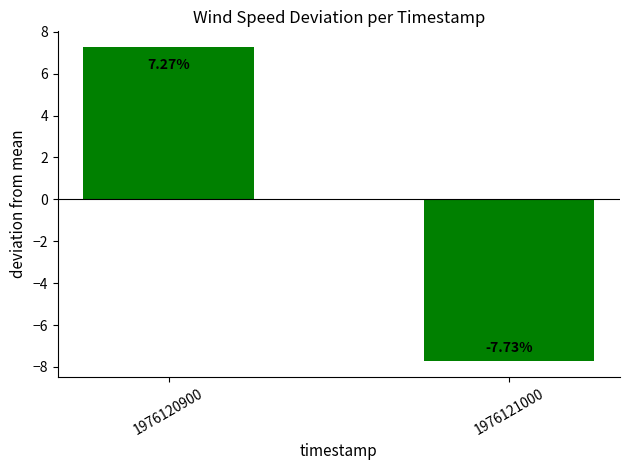

True or false: the data shows -7.7 at 1976121000.

True